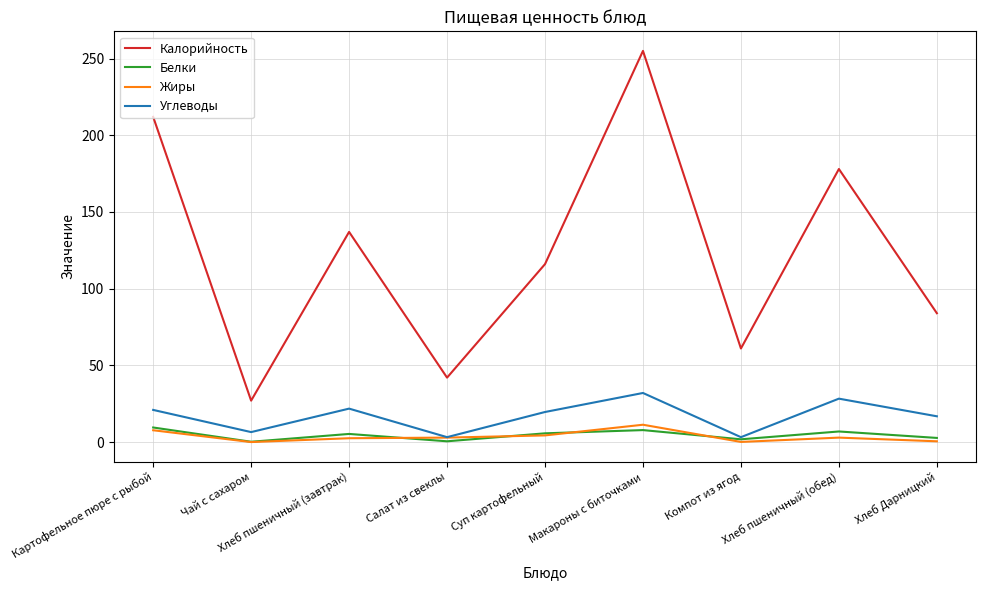

What is the spread (max minus min) of values at Макароны с биточками?

247.2